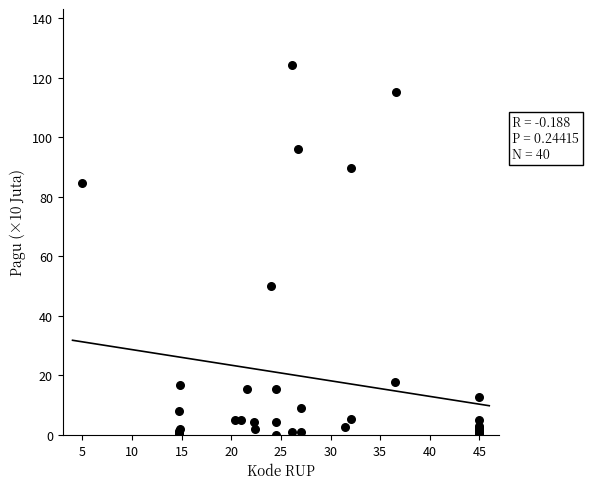

What Y value in the scatter plot is closest to 62?

50.0